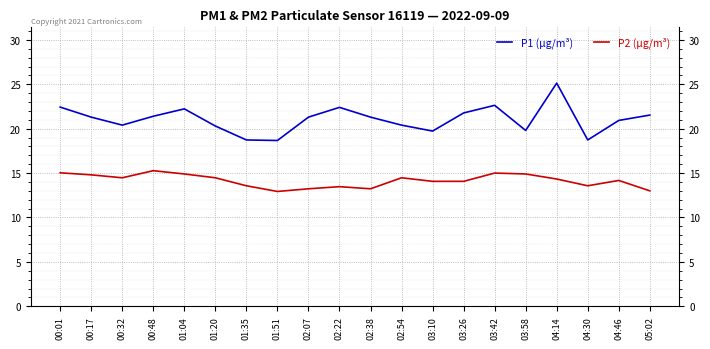

At 03:58, list the series in order from smallest to largest.

P2 (µg/m³), P1 (µg/m³)